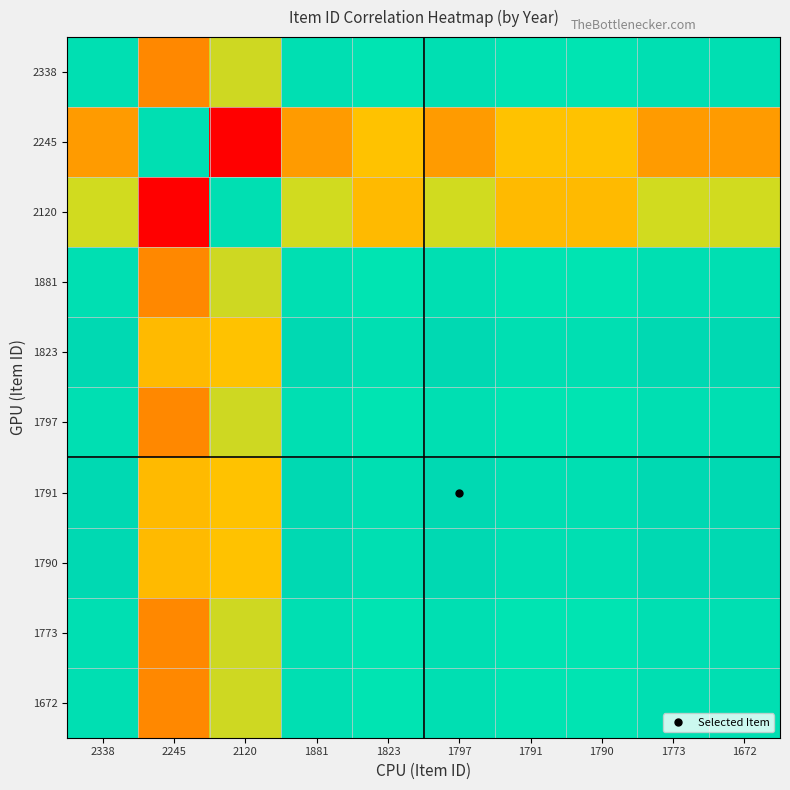

Which series has the largest range (max minus min)?

2245